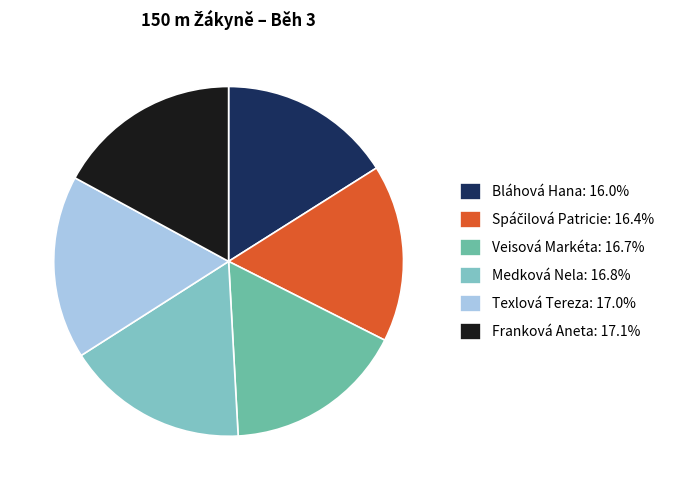

Which has a higher value, Bláhová Hana or Medková Nela?

Medková Nela